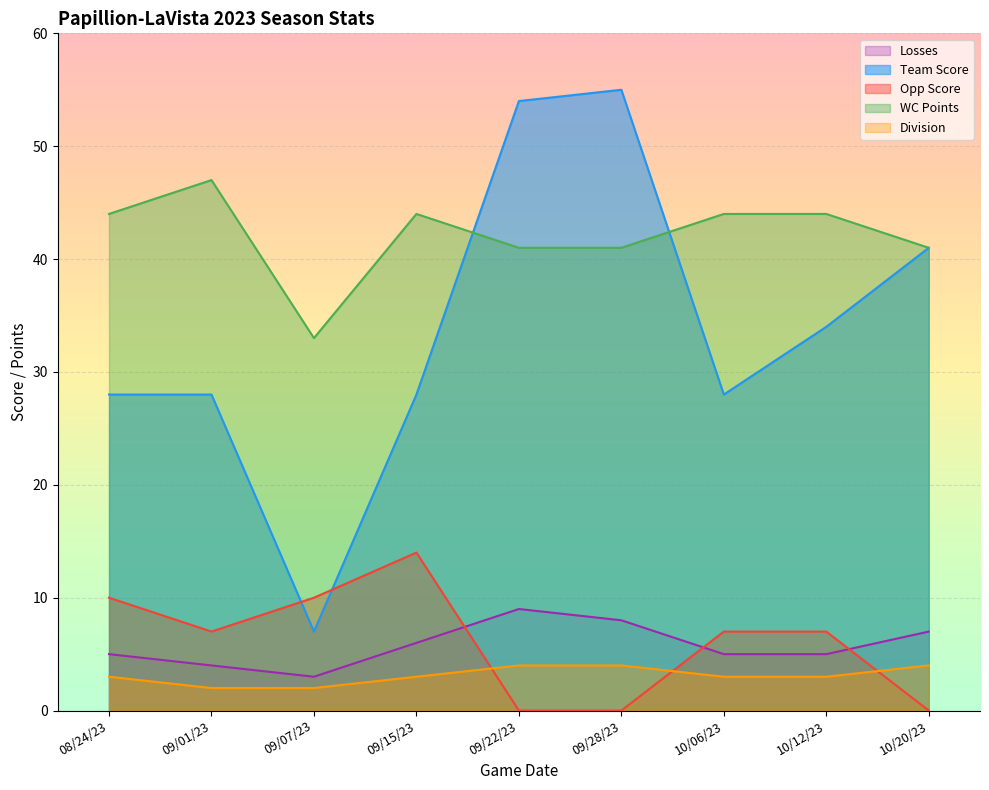

Rank the series at 09/15/23 from lowest to highest value.

Division, Losses, Opp Score, Team Score, WC Points